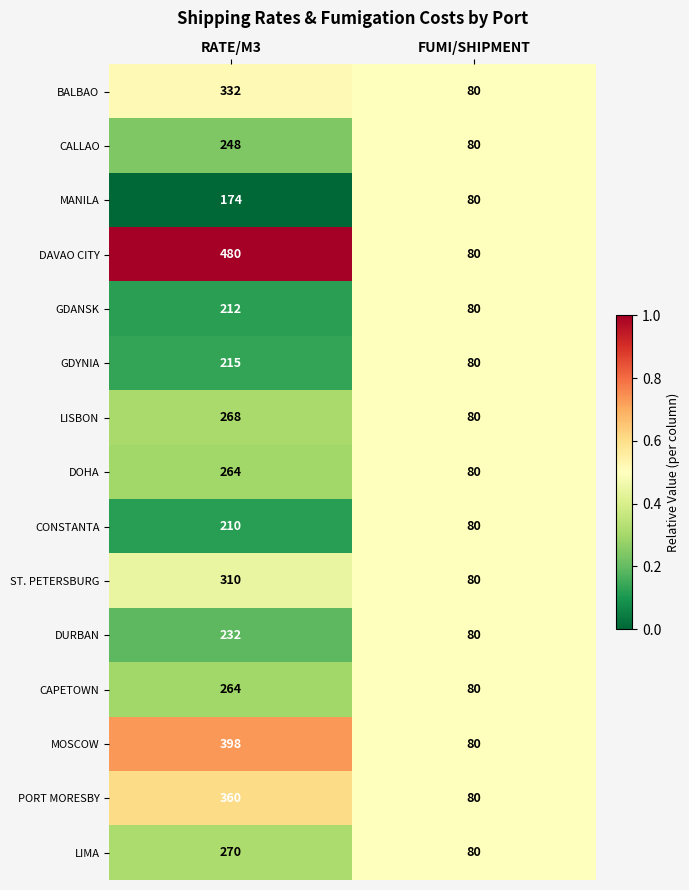

What is the difference between the LIMA values at RATE/M3 and FUMI/SHIPMENT?

190